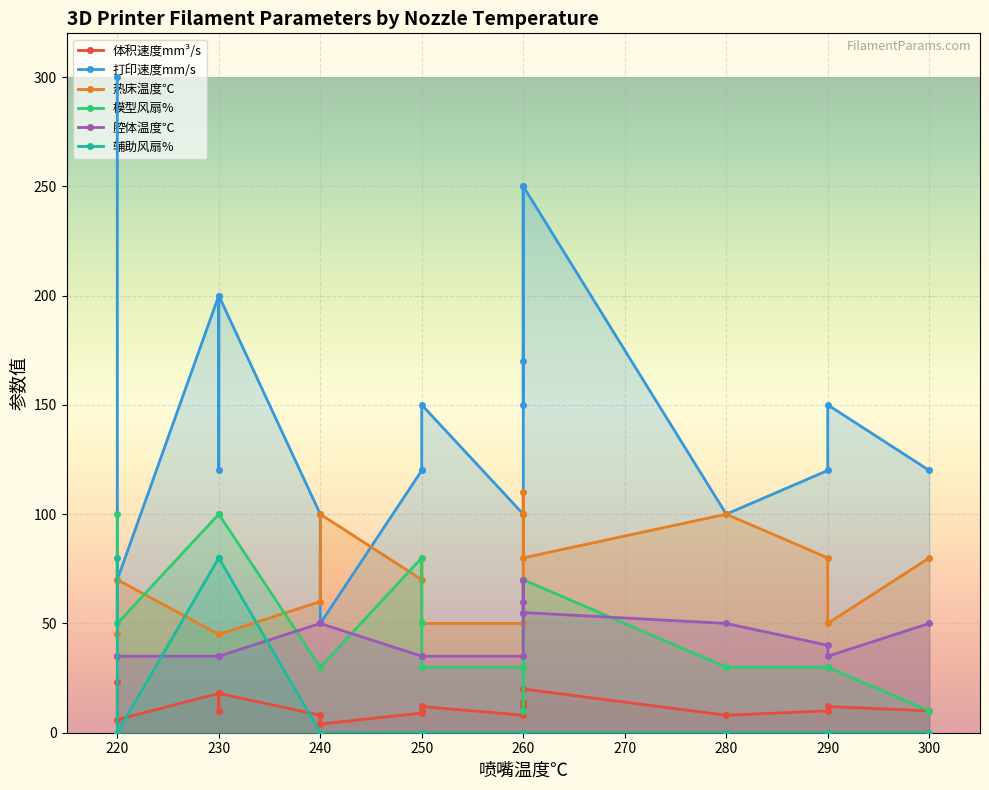

What is the greatest value displayed?

300